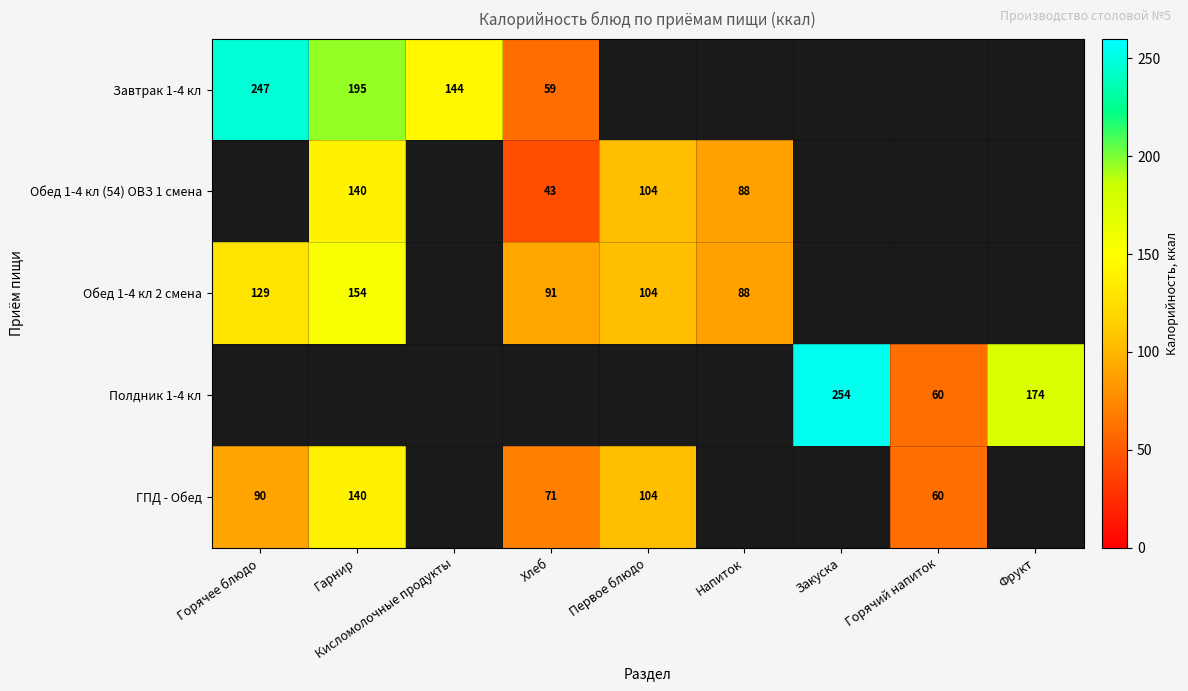

What is the difference between the Завтрак 1-4 кл values at Хлеб and Гарнир?

136